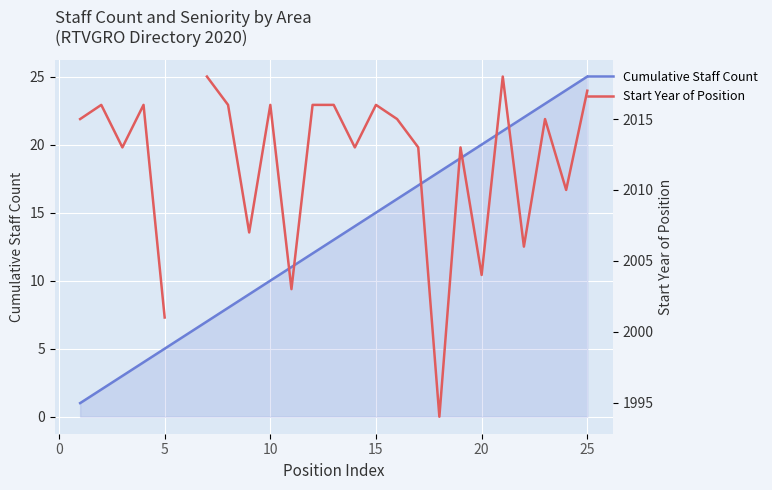

True or false: Start Year of Position and Cumulative Staff Count cross at least once.

False